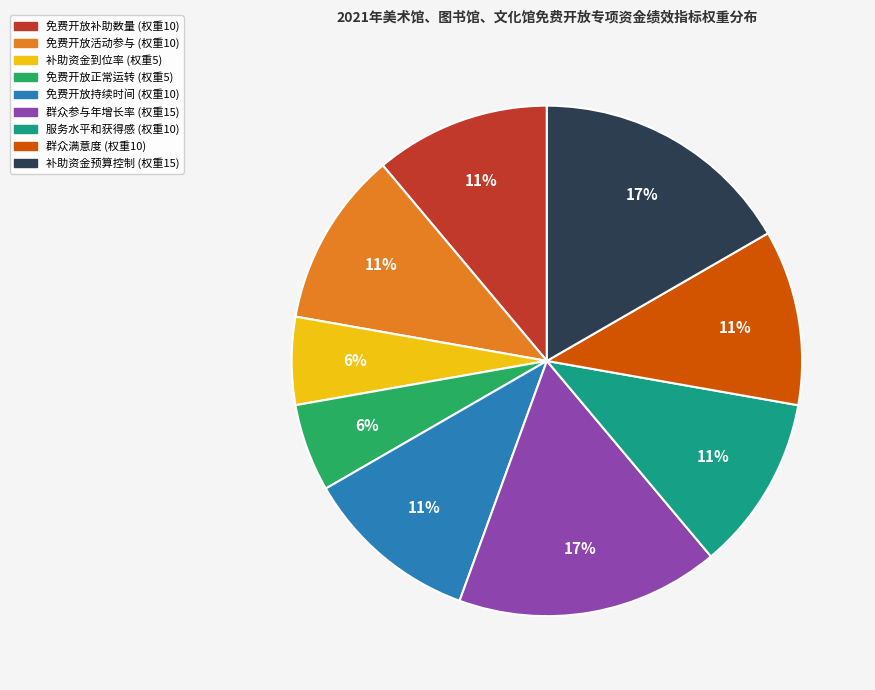

To the nearest percent, what is the average slice percentage?

11%